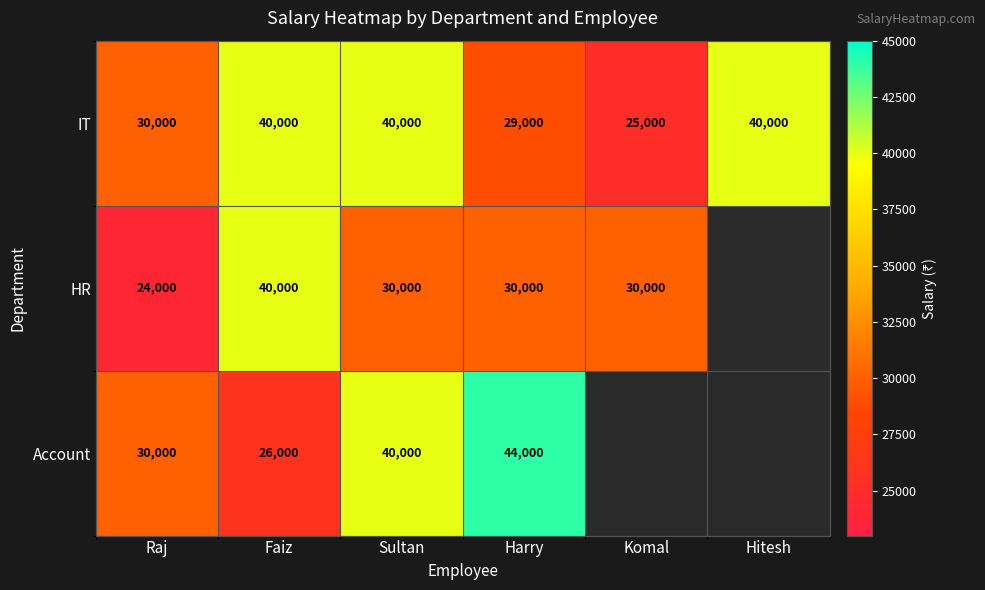

The IT series shows 19983 at Faiz. True or false?

False